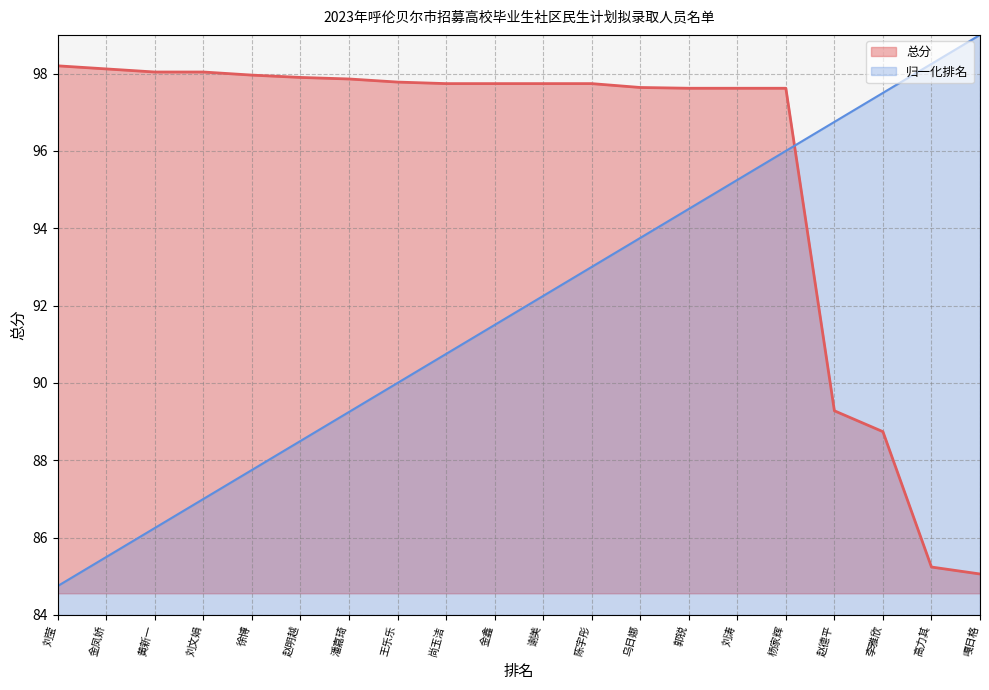

Reading left to right, transcribe all the data shown in this chart.

总分: 98.2	98.1	98.0	98.0	98.0	97.9	97.9	97.8	97.7	97.7	97.7	97.7	97.6	97.6	97.6	97.6	89.3	88.7	85.2	85.1
序号: 84.8	85.5	86.2	87.0	87.8	88.5	89.2	90.0	90.8	91.5	92.2	93.0	93.8	94.5	95.2	96.0	96.8	97.5	98.2	99.0